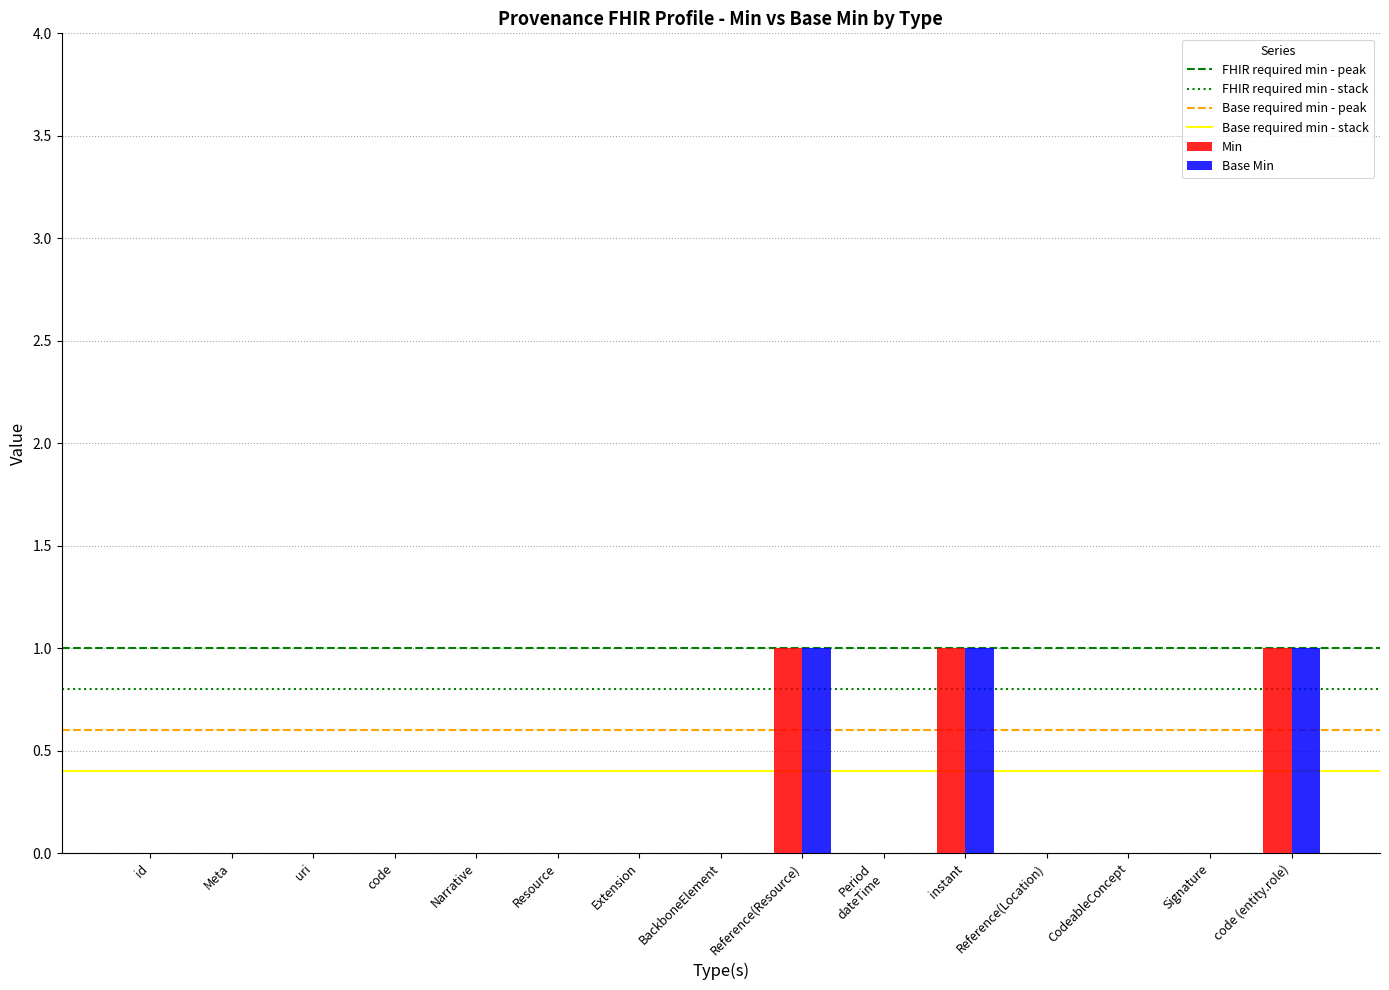

Count the Min values in the range 0 to 1.

15